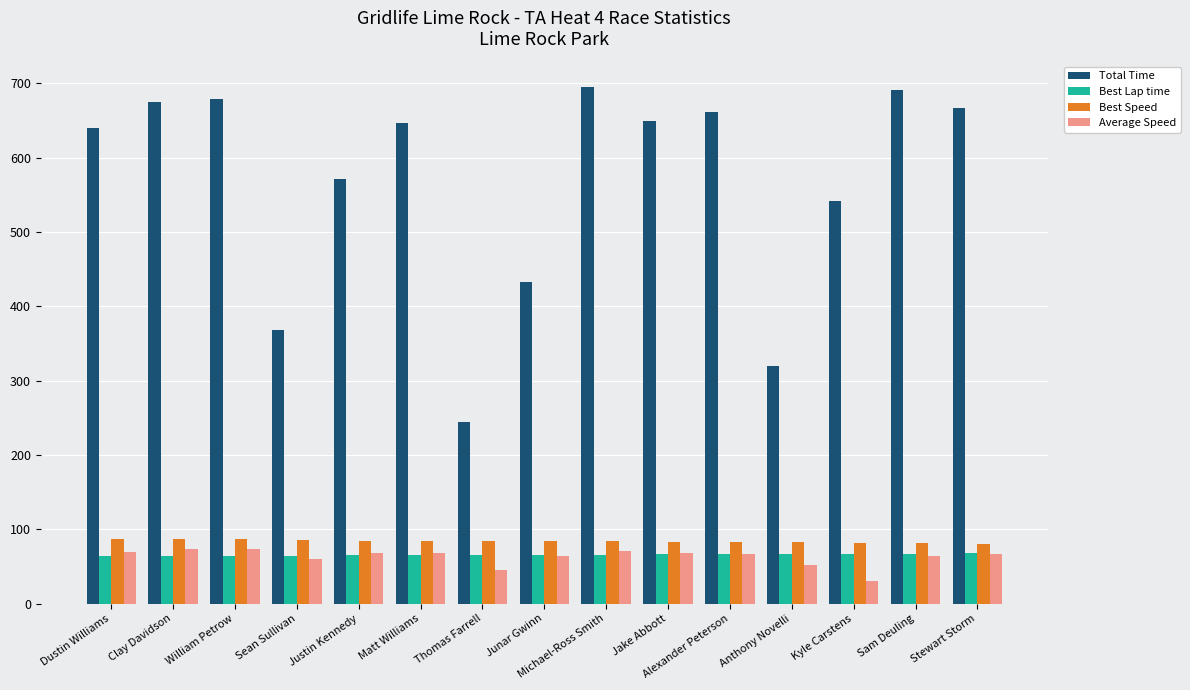

What is the highest value of the Average Speed series?

73.4